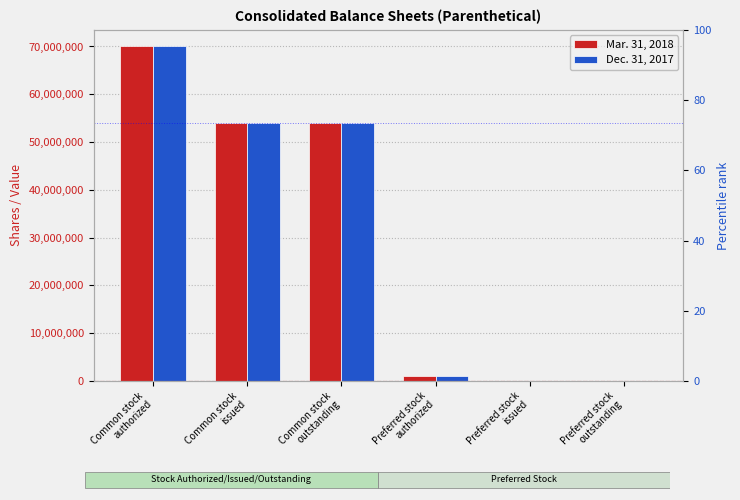

Which category has the highest value in the Dec. 31, 2017 series?

Common stock
authorized